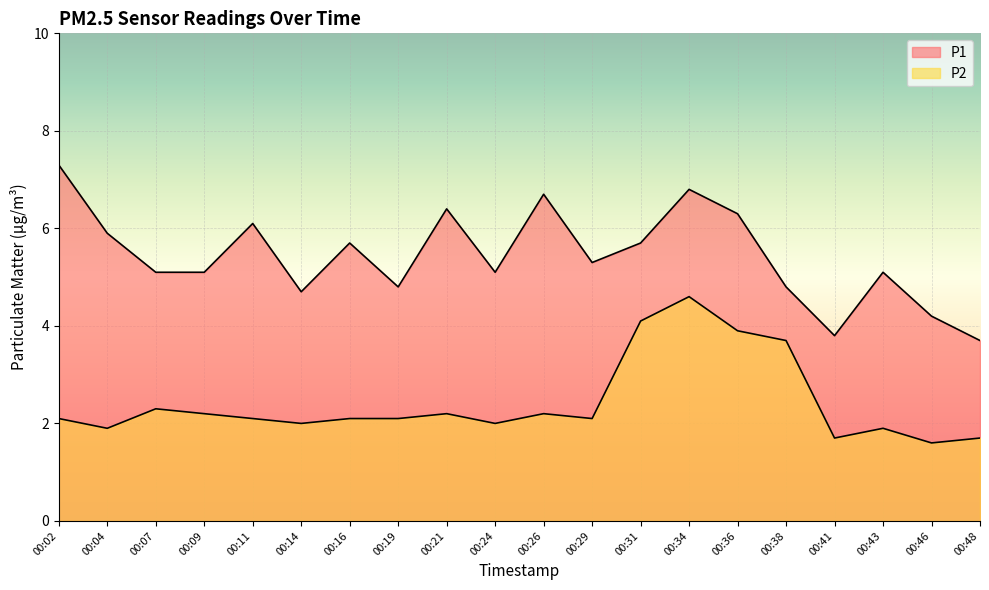

What is the difference between the second highest and second lowest values in the P1 series?

3.0